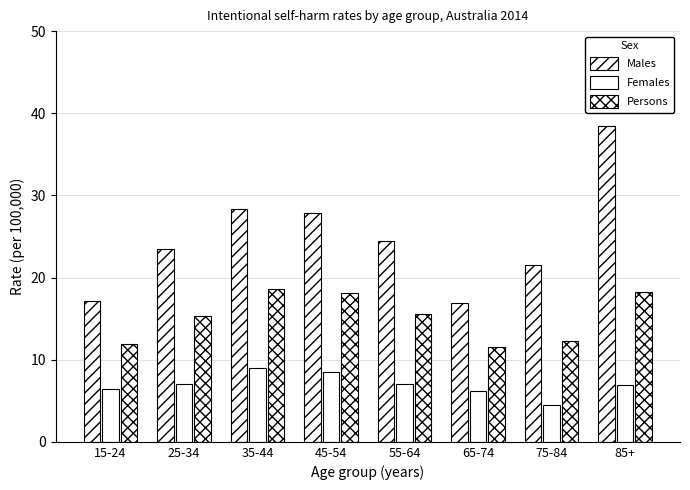

What is the difference between the maximum and minimum values in the Females series?

4.5